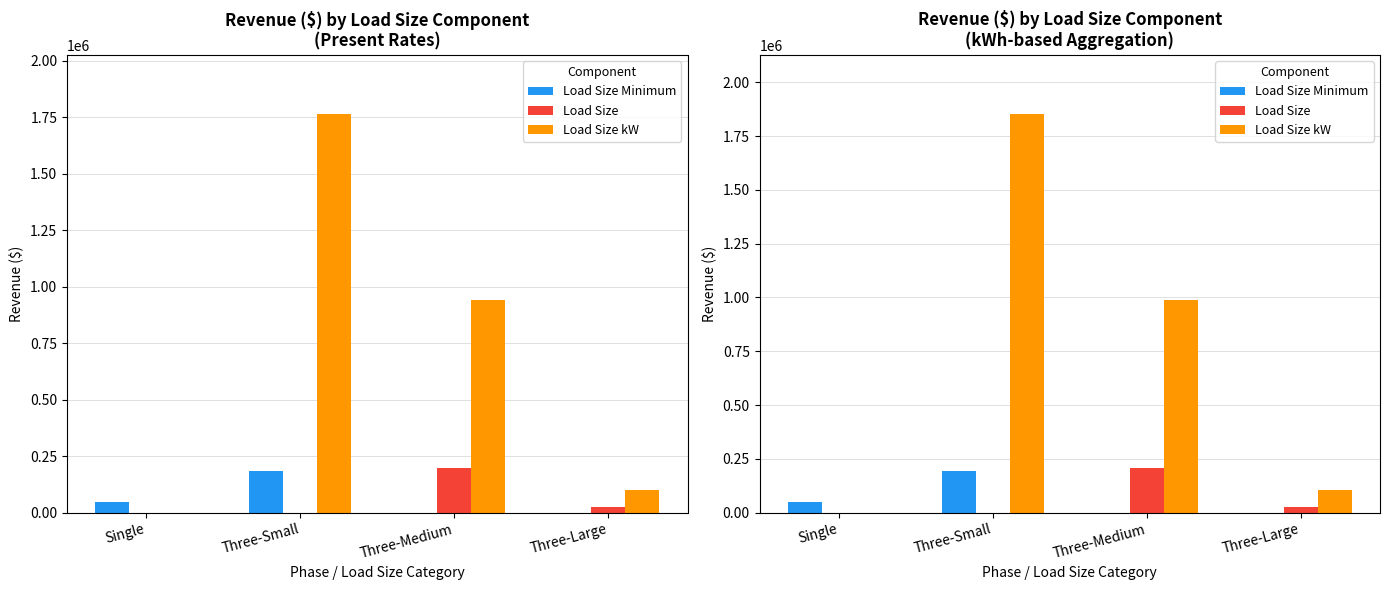

What is the difference between the highest and lowest values at Three-Small?

1850485.2